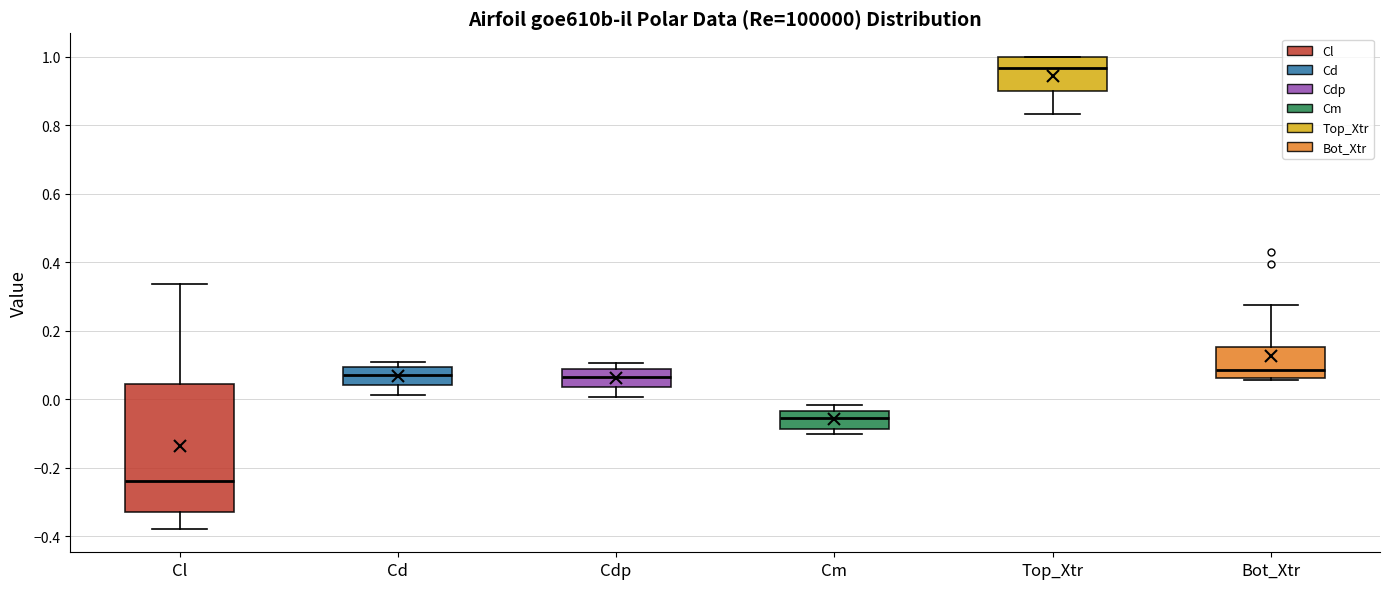

Comparing the boxes themselves (not the whiskers), which one is the tallest?

Cl